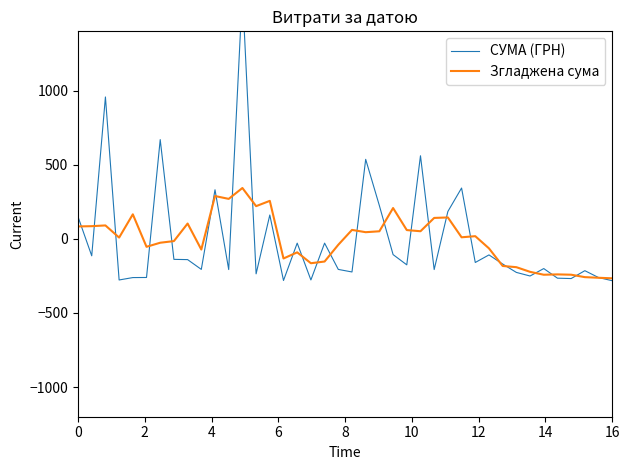

How many lines are shown in the chart?

2